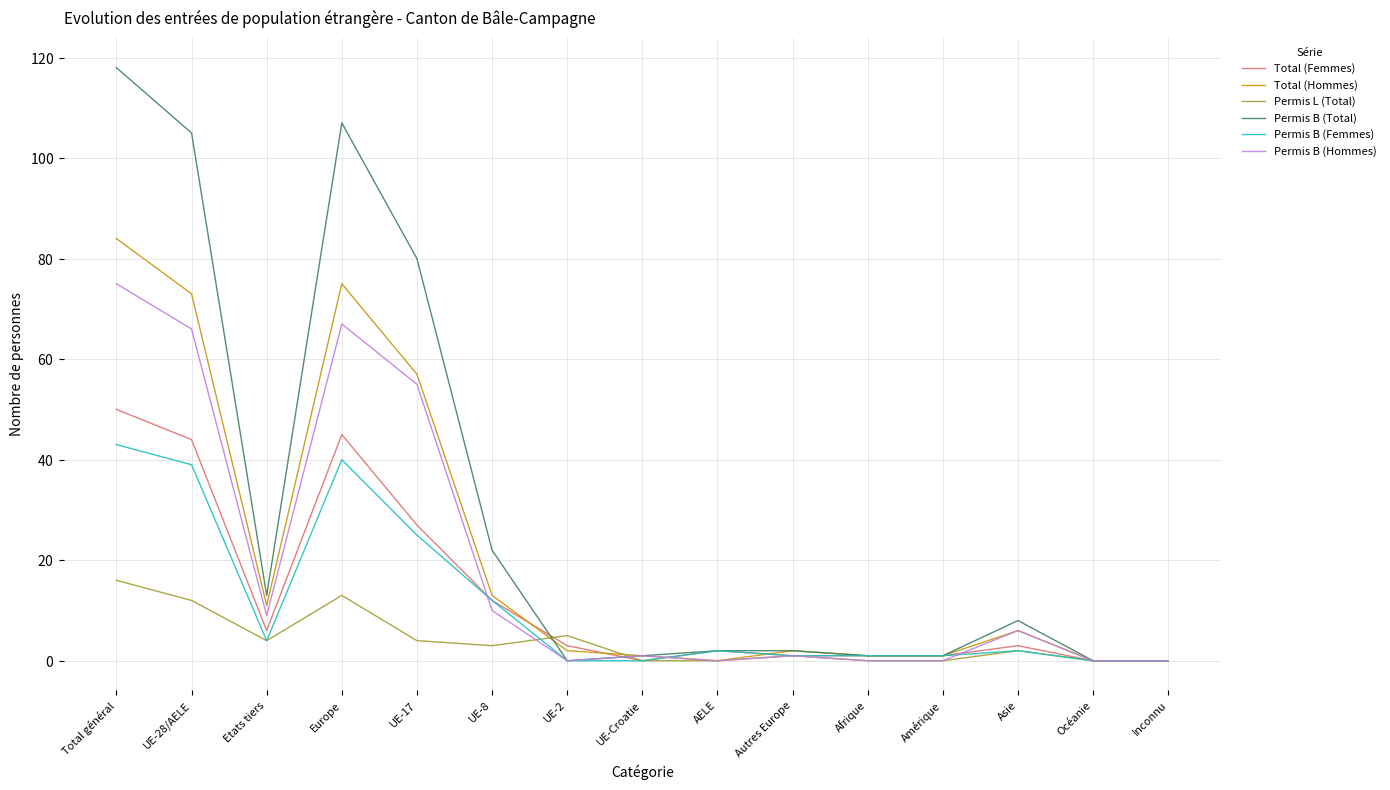

In Permis B (Total), how many points are higher than both neighbors (excluding endpoints)?

2